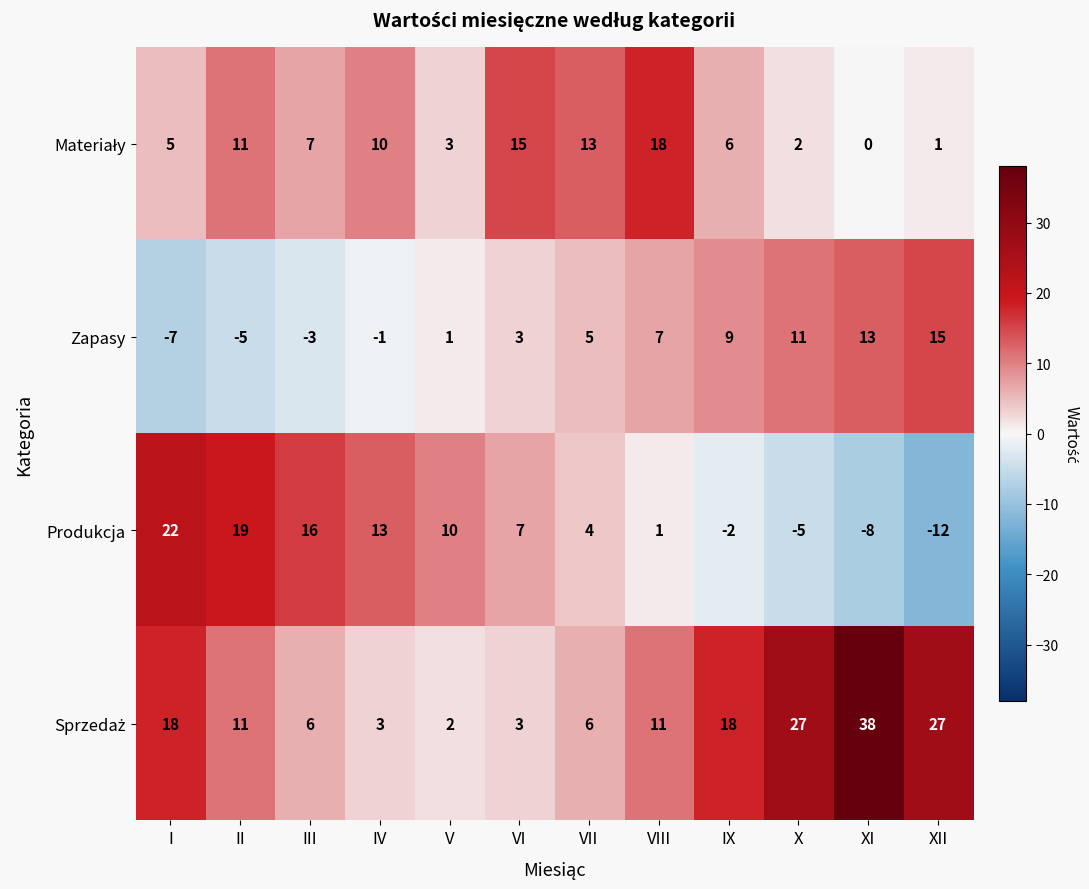

What is the spread (max minus min) of values at VII?

9